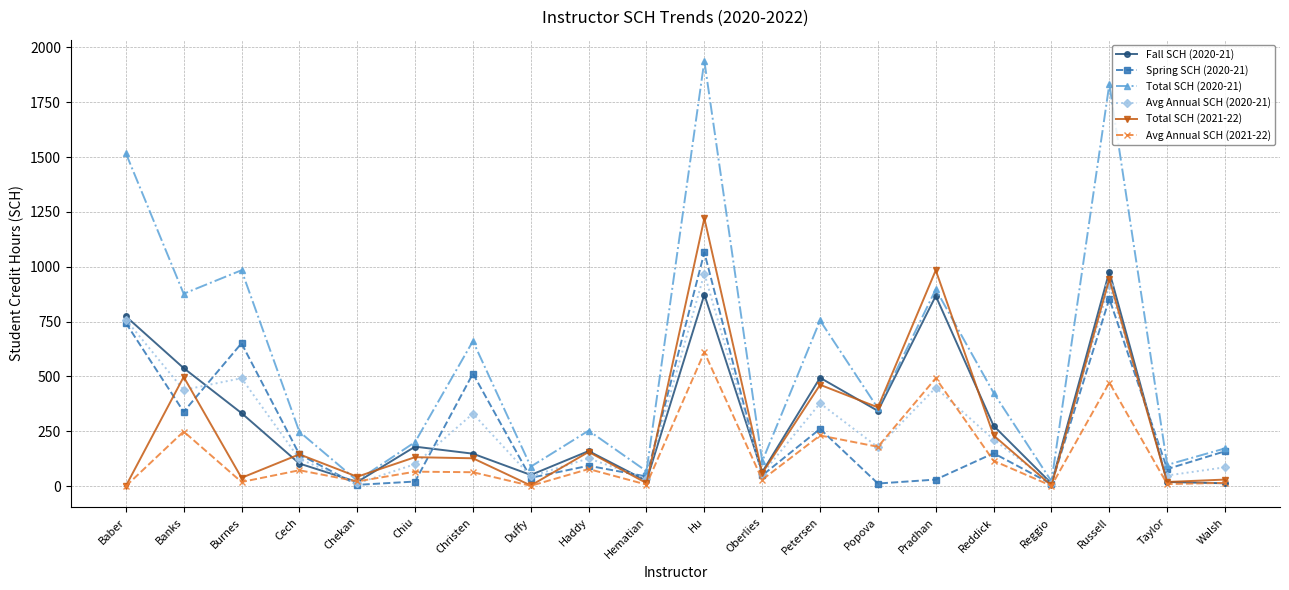

What value does the Total SCH (2020-21) series have at Haddy?

253.0